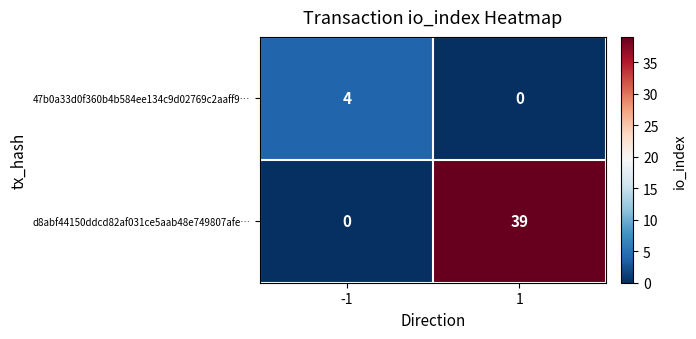

Reading left to right, transcribe all the data shown in this chart.

47b0a33d0f360b4b584ee134c9d02769c2aaff9…: -1=4	1=0
d8abf44150ddcd82af031ce5aab48e749807afe…: -1=0	1=39